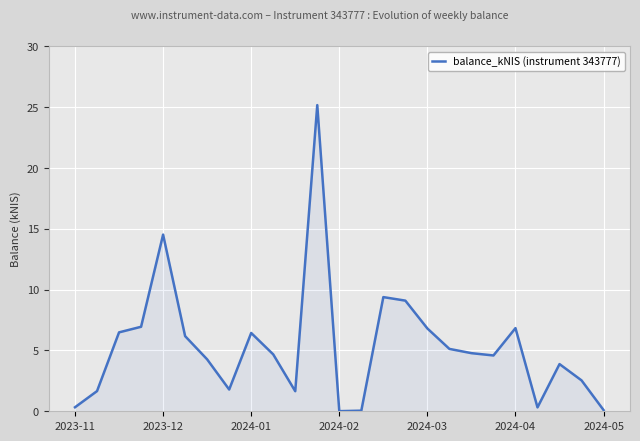

Does the chart display data point markers on the line(s)?

No